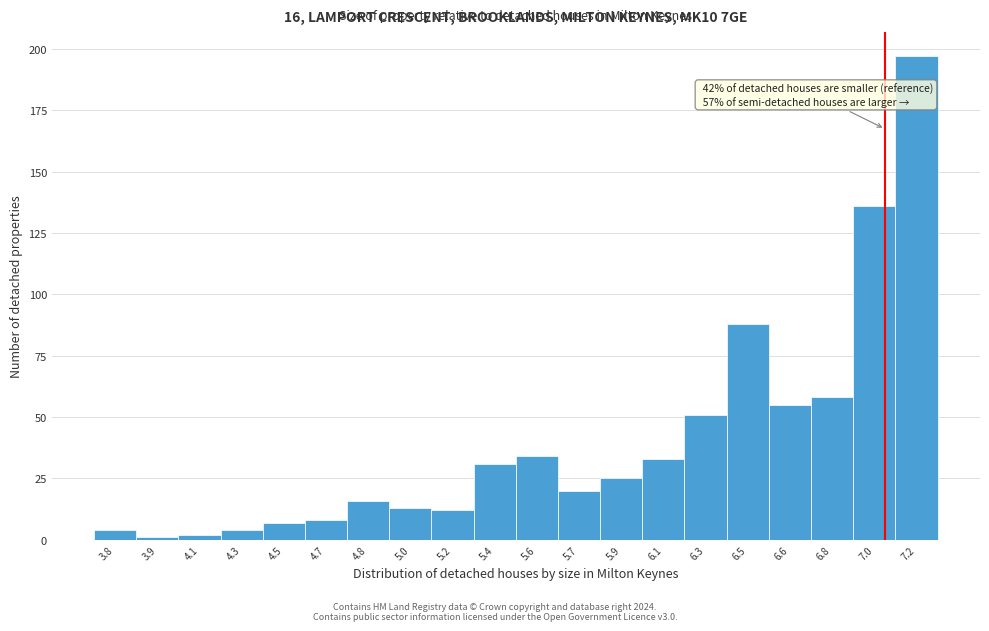

Reading left to right, what are all the values shown in this chart?

4	1	2	4	7	8	16	13	12	31	34	20	25	33	51	88	55	58	136	197